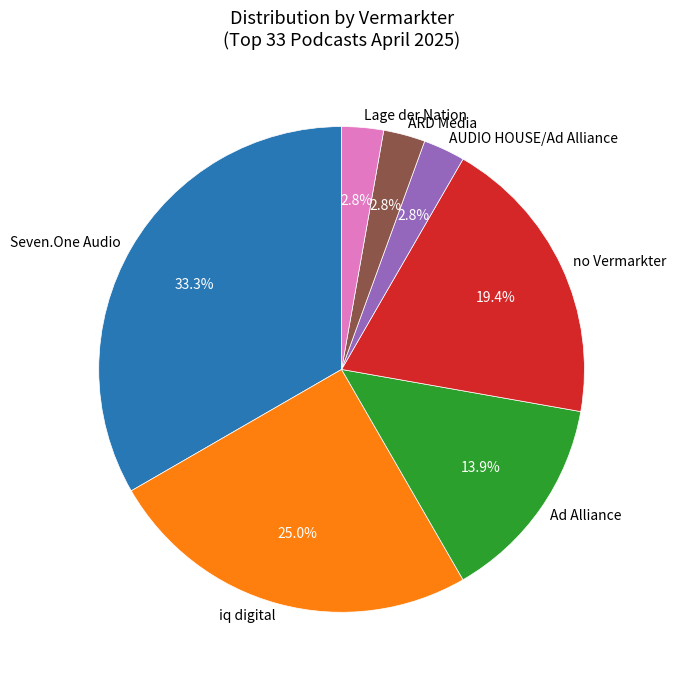

To the nearest percent, what portion does Ad Alliance represent?

14%